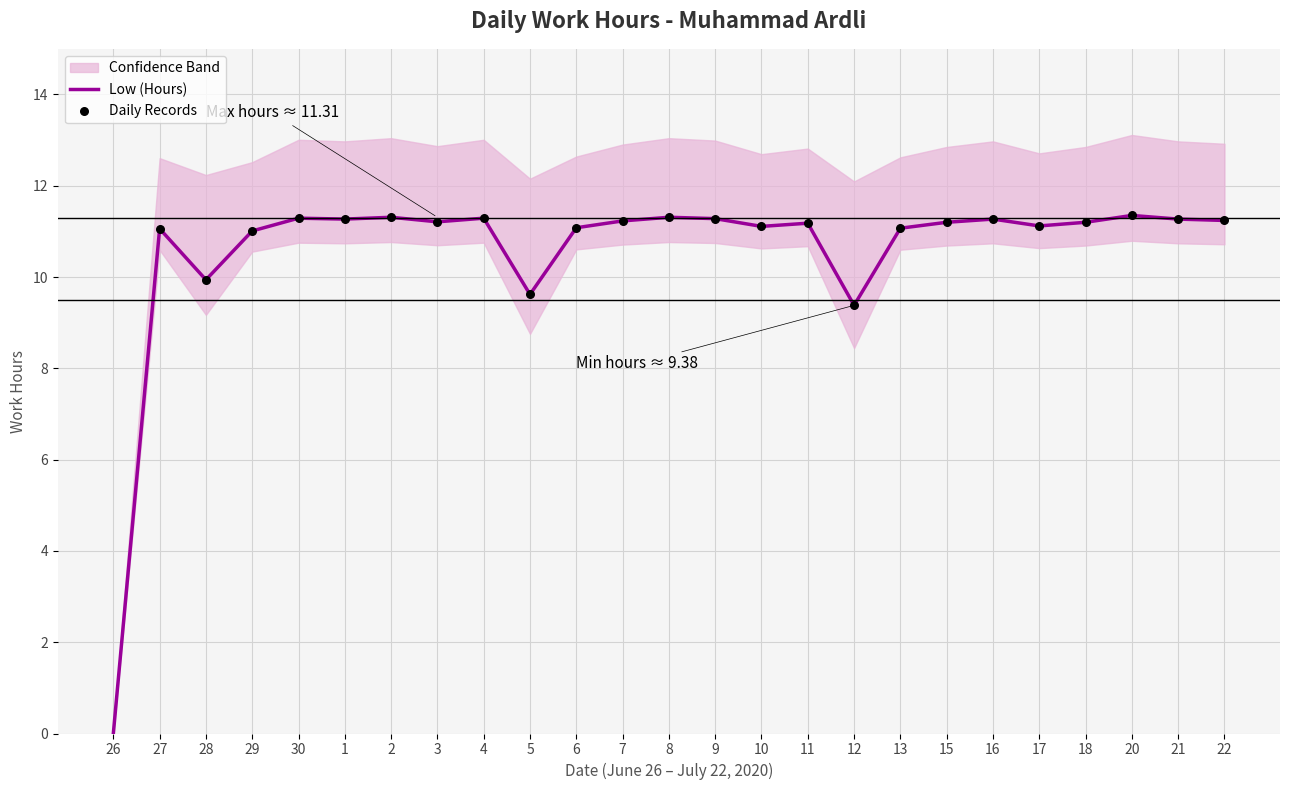

Which has a higher value, 6 or 27?

6